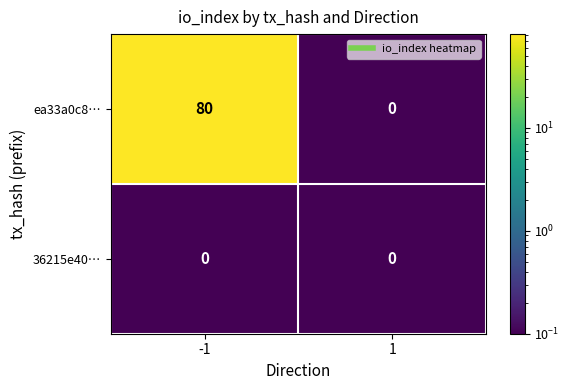

Rank the series by their maximum value, from highest to lowest.

ea33a0c8…, 36215e40…